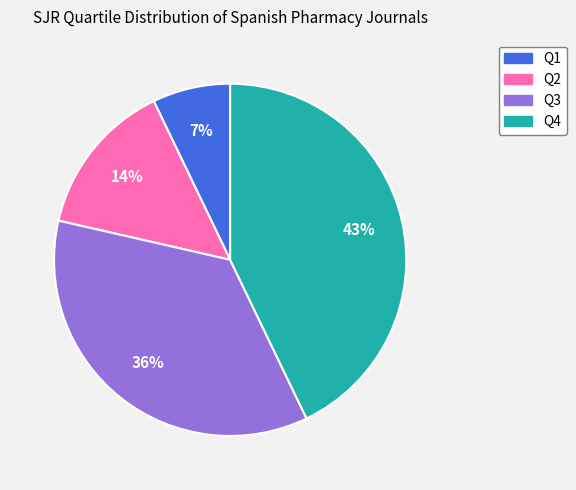

Does any single category account for the majority?

No